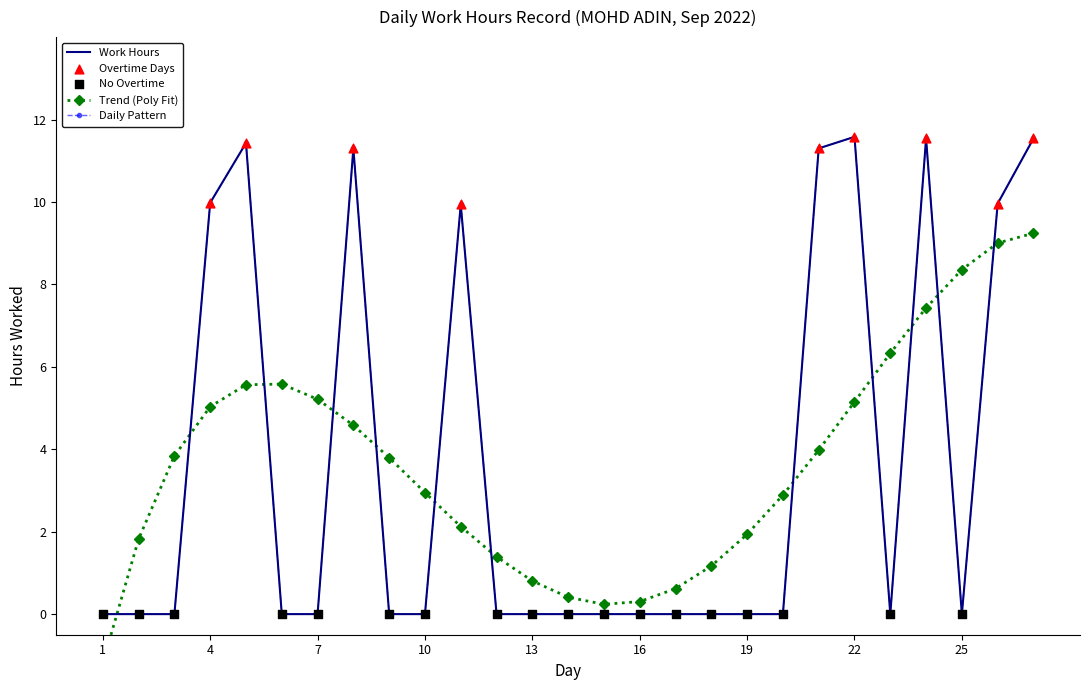

At how many categories does at least one series exceed 9?

9